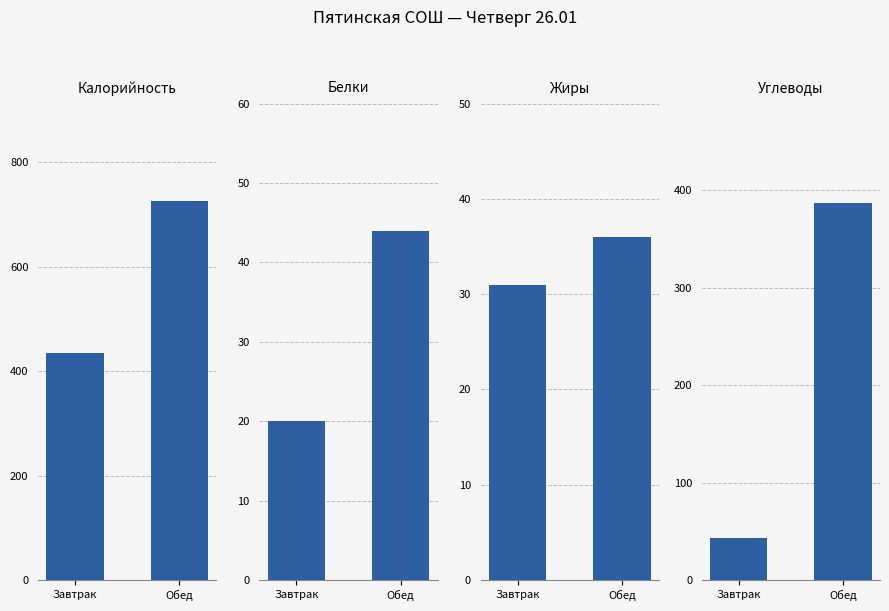

Reading left to right, transcribe all the data shown in this chart.

Калорийность: Завтрак=435	Обед=726
Белки: Завтрак=20	Обед=44
Жиры: Завтрак=31	Обед=36
Углеводы: Завтрак=43	Обед=387